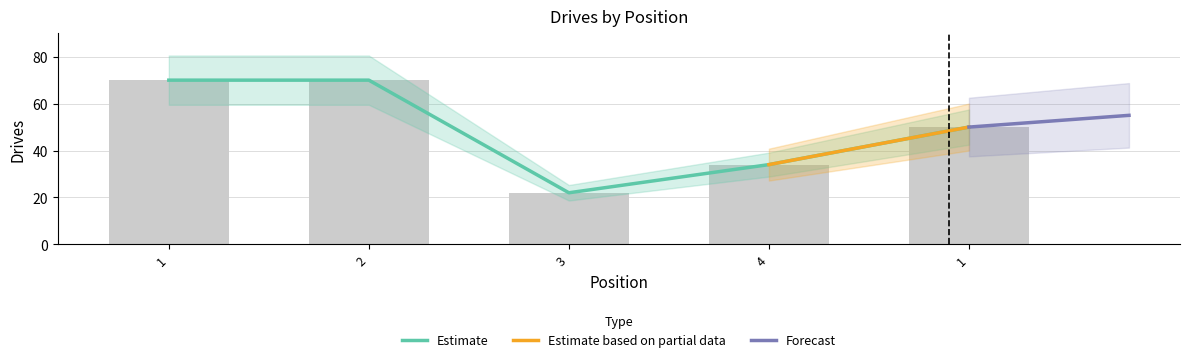

The chart shows a value of 66 at 1. True or false?

False